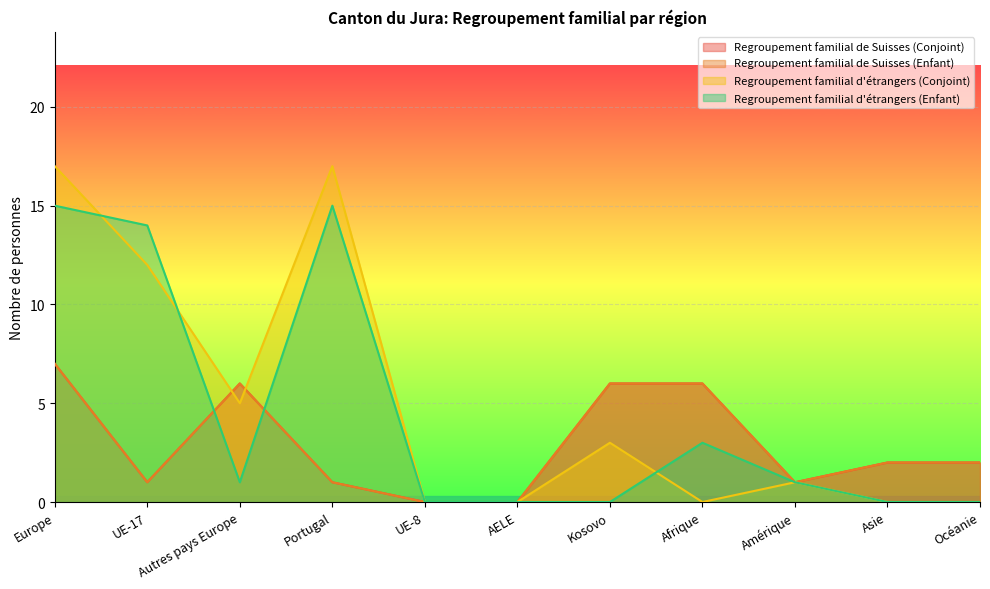

Rank the series at Afrique from highest to lowest value.

Regroupement familial de Suisses (Conjoint), Regroupement familial de Suisses (Enfant), Regroupement familial d'étrangers (Enfant), Regroupement familial d'étrangers (Conjoint)